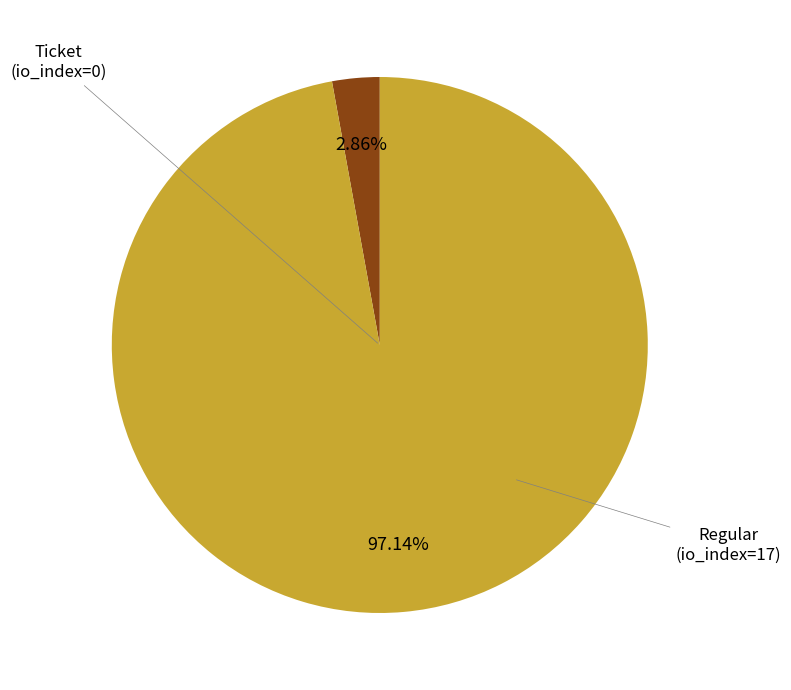

How many segments does this pie chart have?

2